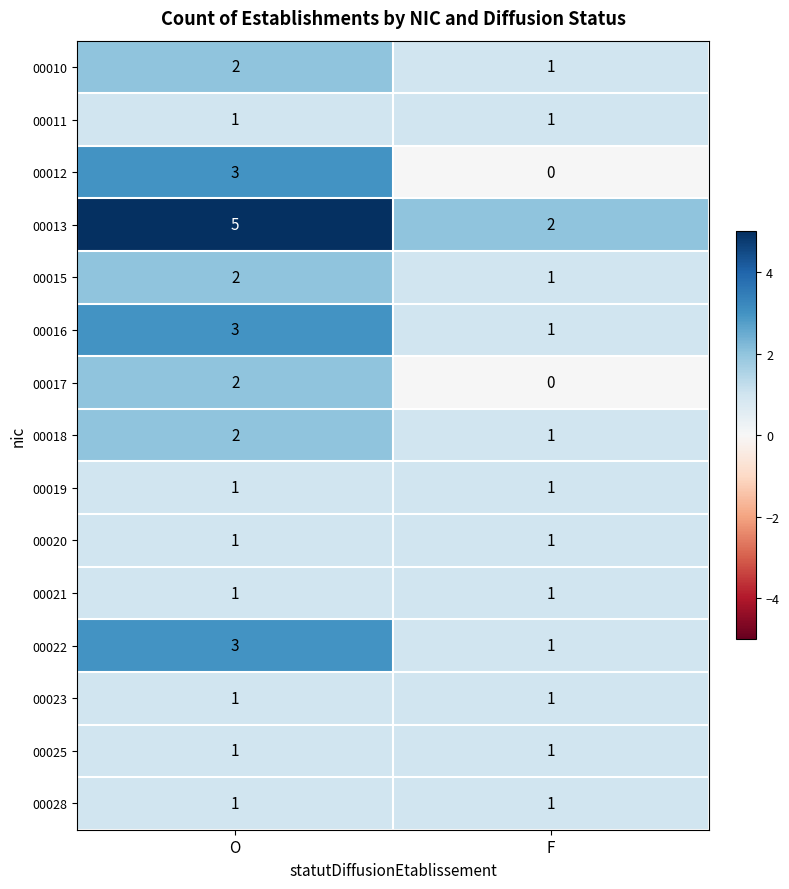

What is the difference between the highest and lowest values at O?

4